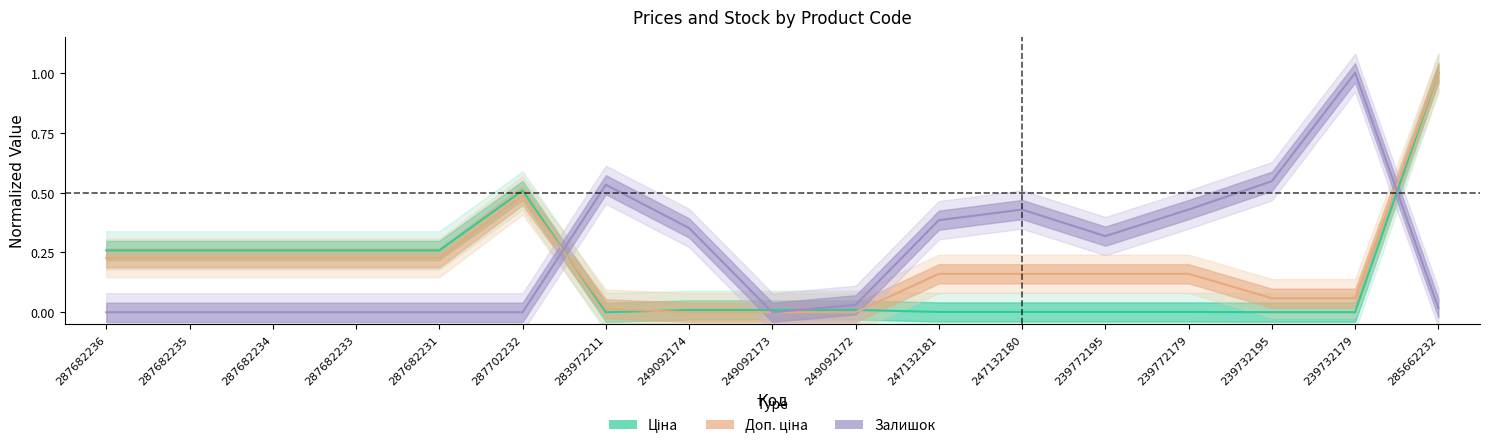

What position from the right is 239732195?

3